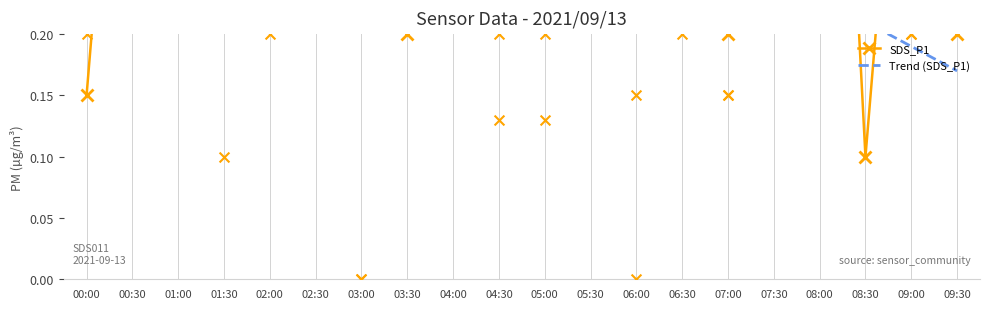

Which series has the widest spread of Y values?

SDS_P1